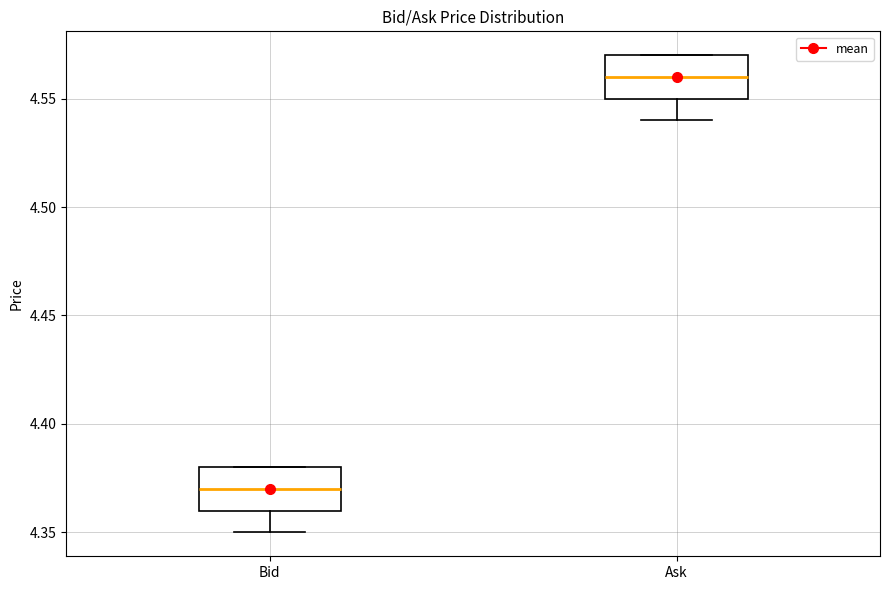

Reading left to right, read every box against the y-axis: the position of its median line, the range the box covers, and the ends of its whiskers. The values are not printed on the chart, so give them approximately, as read against the axis.

Bid: median 4.37, box 4.36 to 4.38, whiskers 4.35 to 4.38
Ask: median 4.56, box 4.55 to 4.57, whiskers 4.54 to 4.57